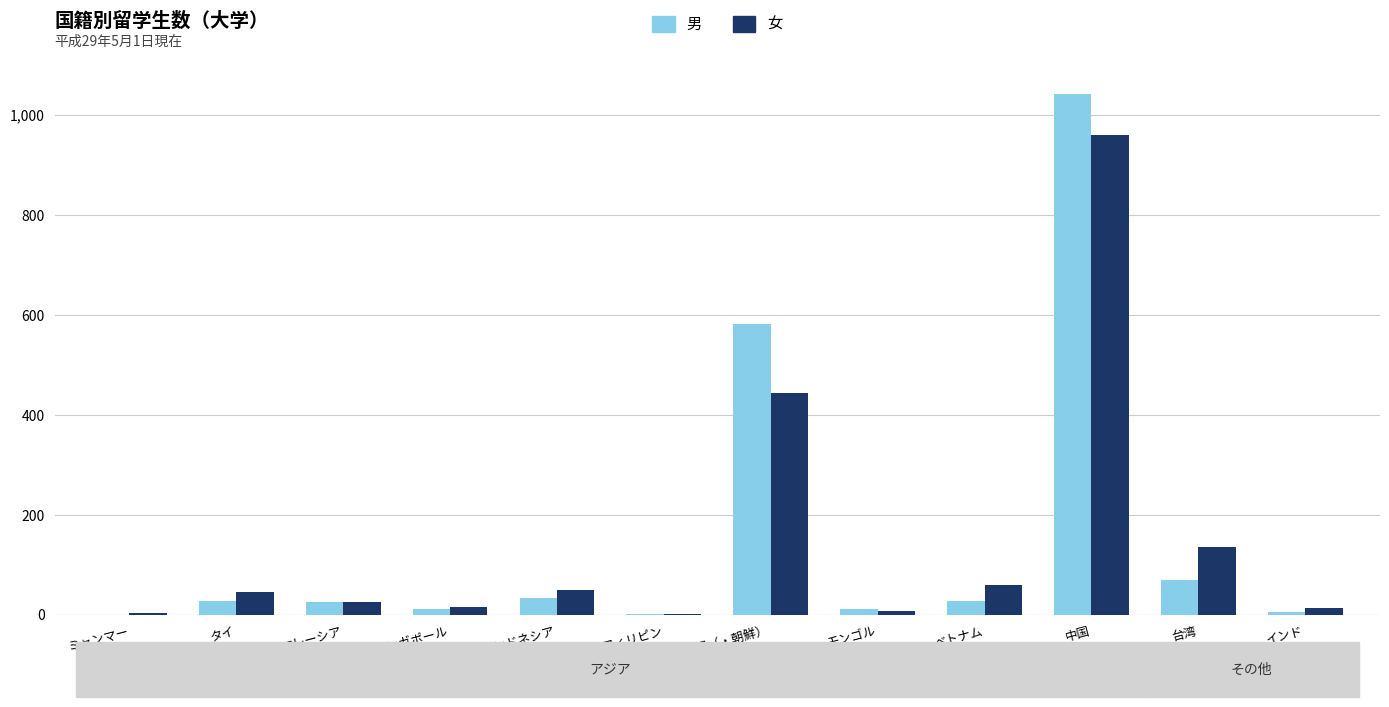

At which category is the sum across all series the highest?

中国